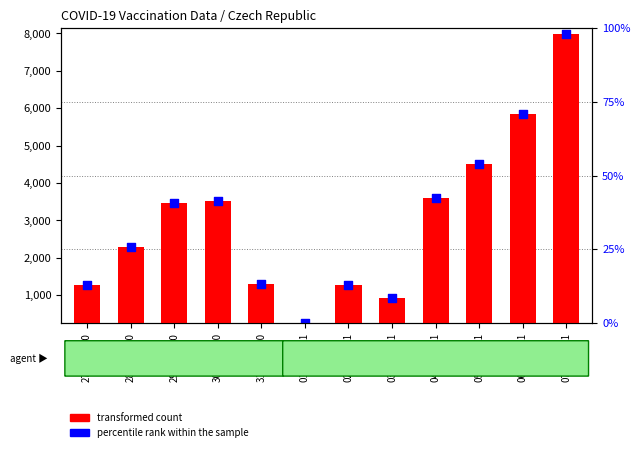

What is the total value across all series at 29.12.2020?

6920.4